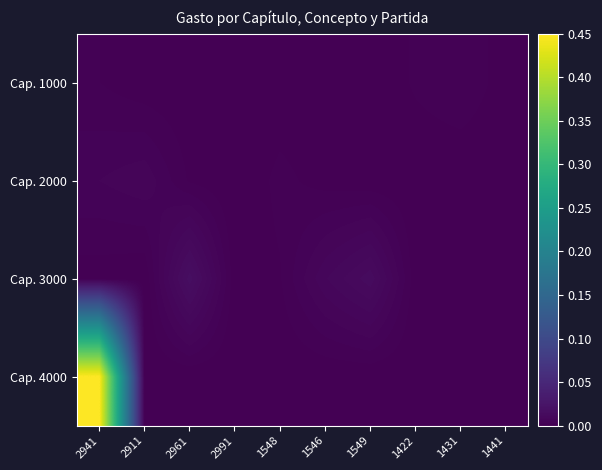

Rank the series at 1548 from highest to lowest value.

Cap. 2000, Cap. 3000, Cap. 1000, Cap. 4000